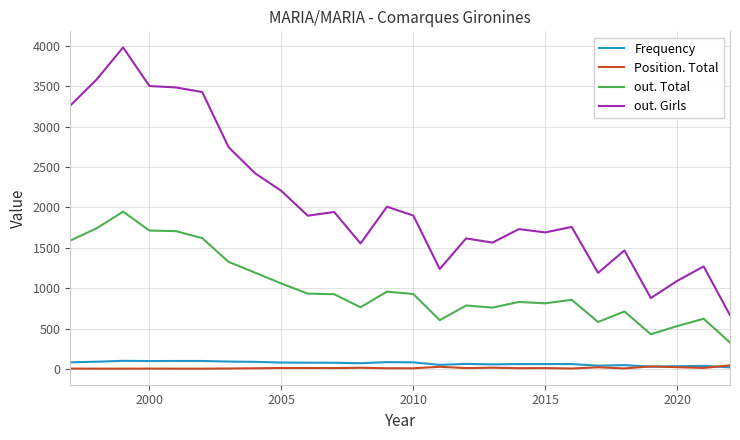

Which series has the largest total across all categories?

out. Girls